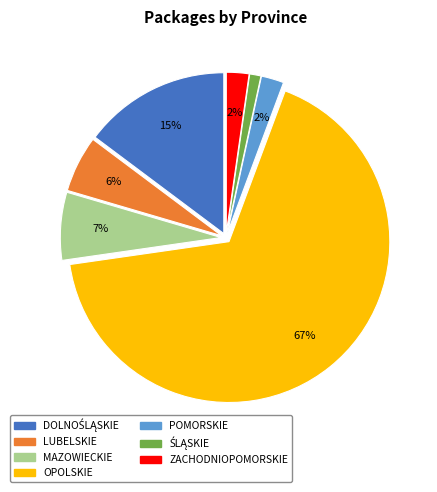

What is the largest slice in the pie chart?

OPOLSKIE